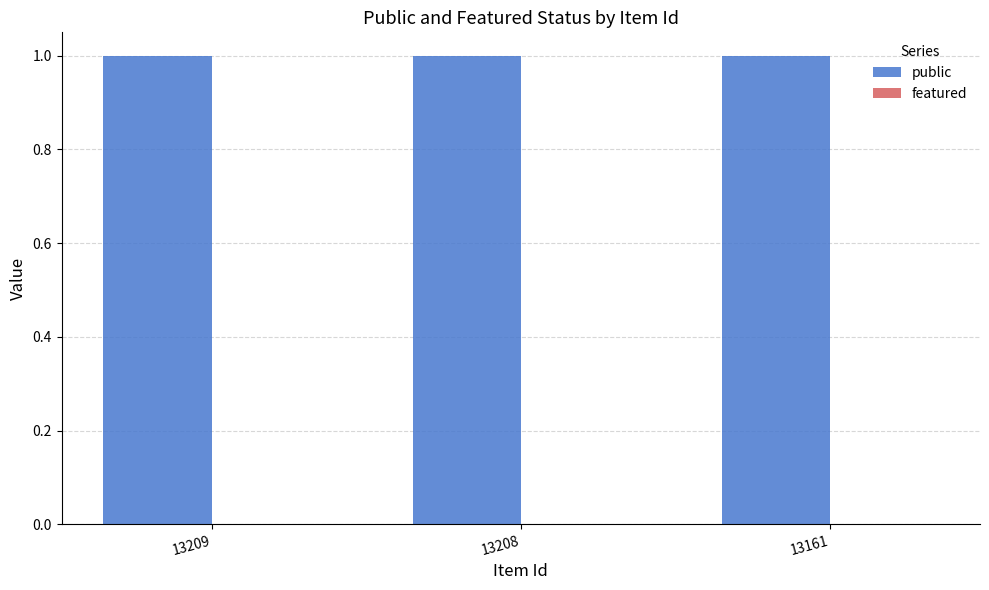

What is the spread (max minus min) of values at 13209?

1